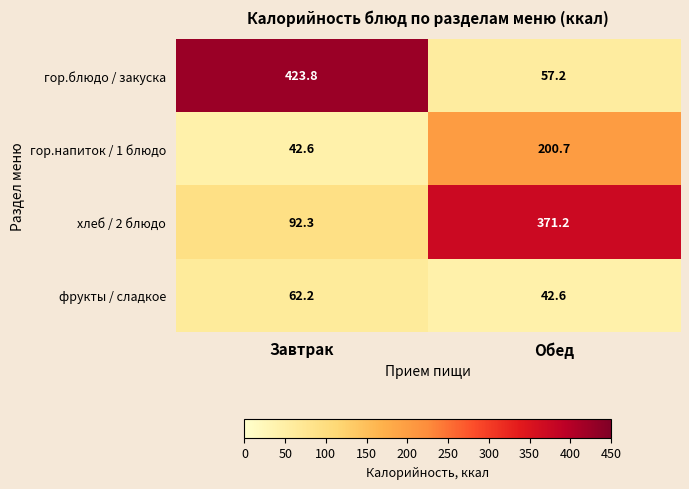

Which label corresponds to the largest value in the chart?

Завтрак